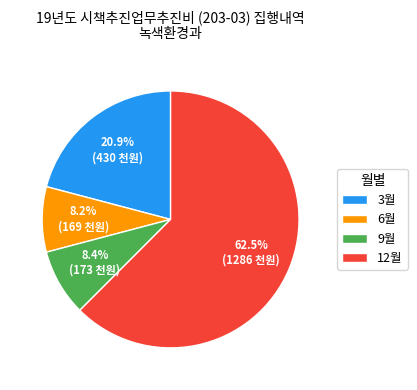

Is it true that 3월 is 10% of the pie?

False